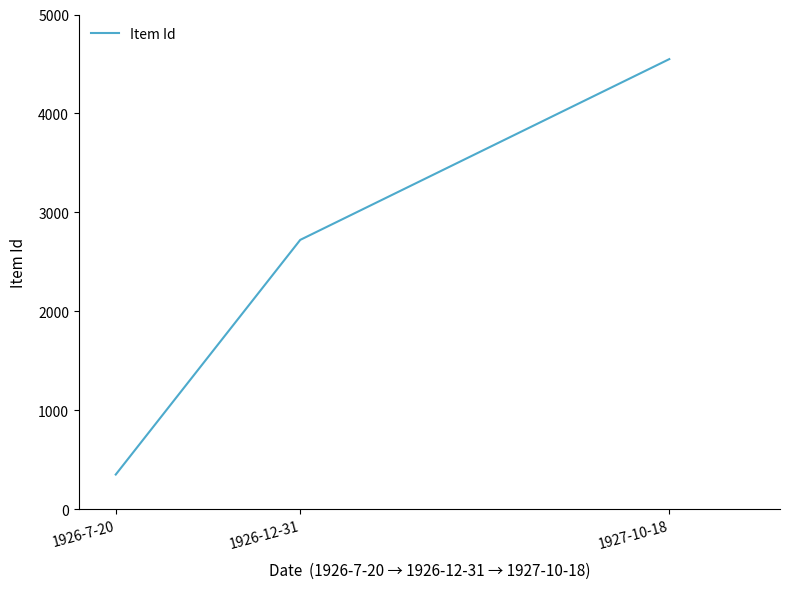

Which has a higher value, 1926-7-20 or 1927-10-18?

1927-10-18